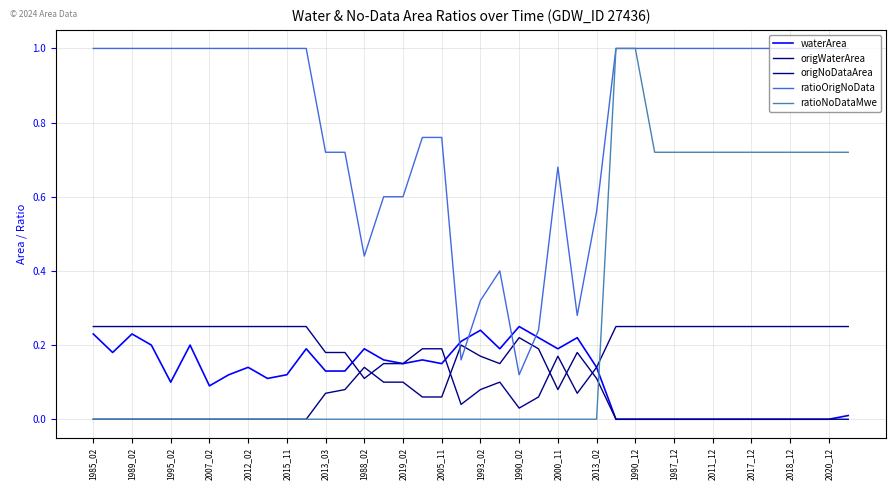

Is this an area chart (filled region under the line)?

No